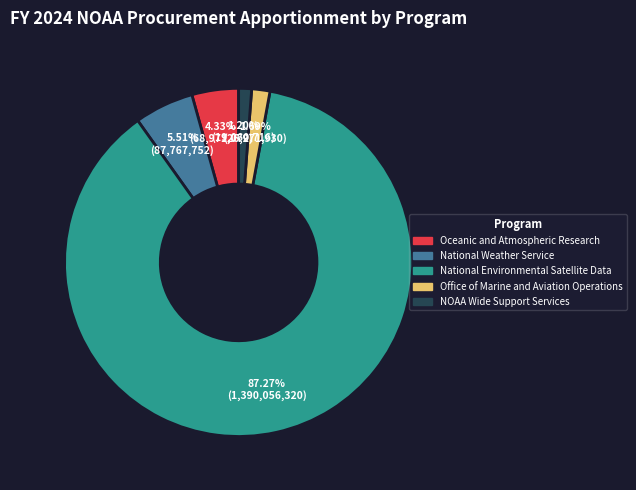

The National Environmental Satellite Data slice represents 87% of the pie. True or false?

True